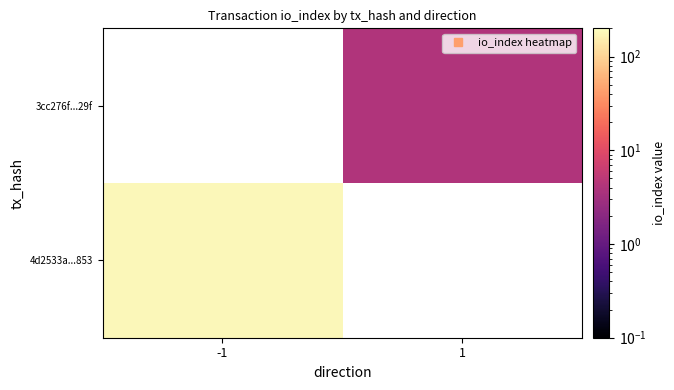

At which category does the chart reach its minimum across all series?

1